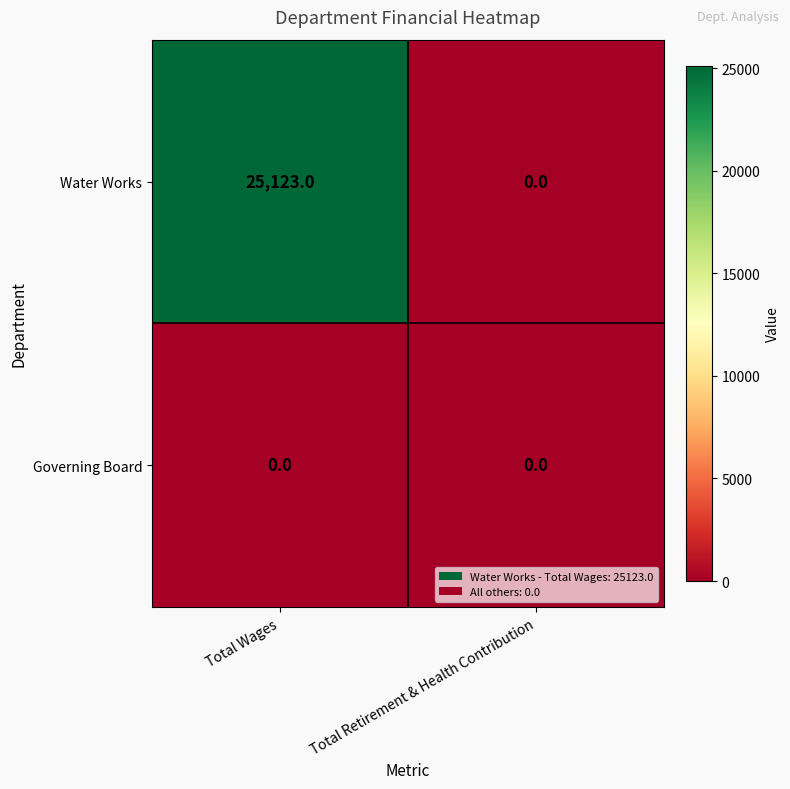

Reading left to right, what are all the values shown in this chart?

Water Works: 25123	0
Governing Board: 0	0